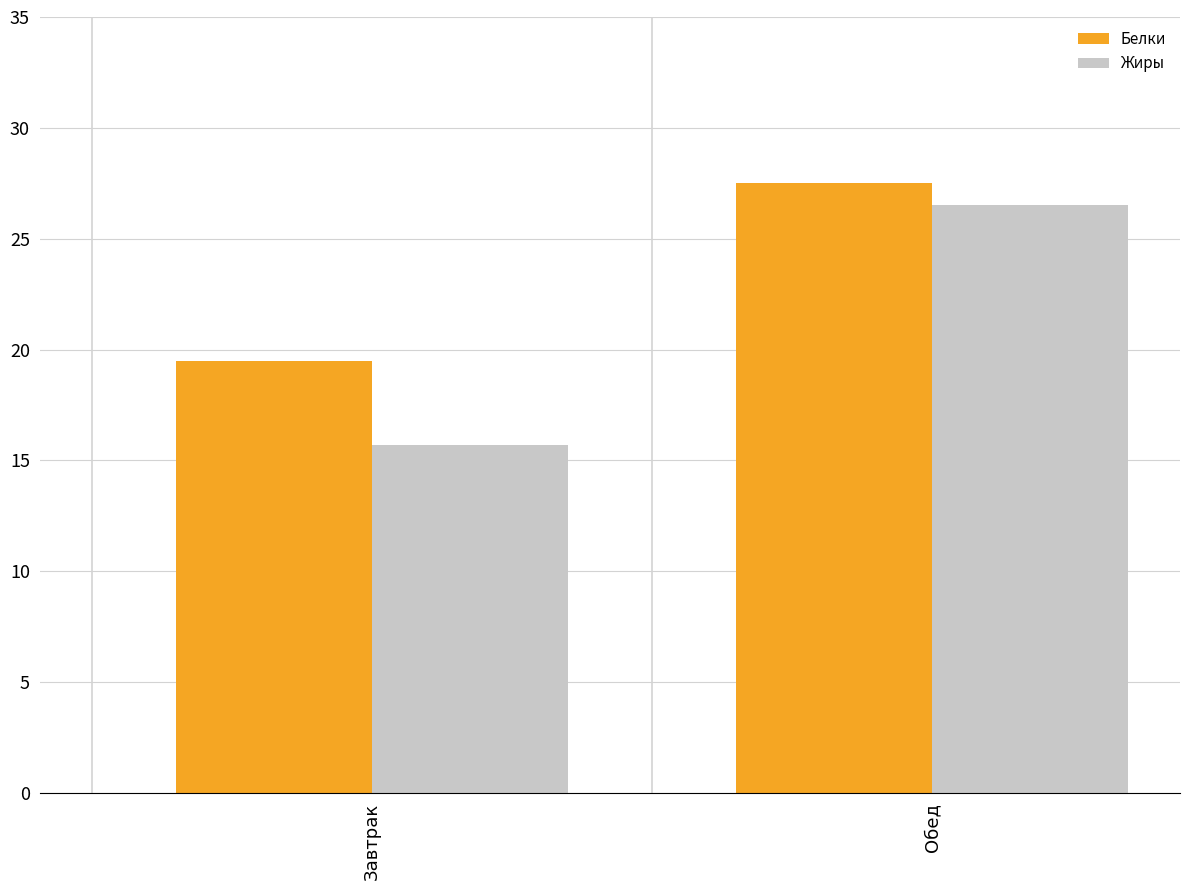

Is it true that Белки equals 46.7 at Обед?

False